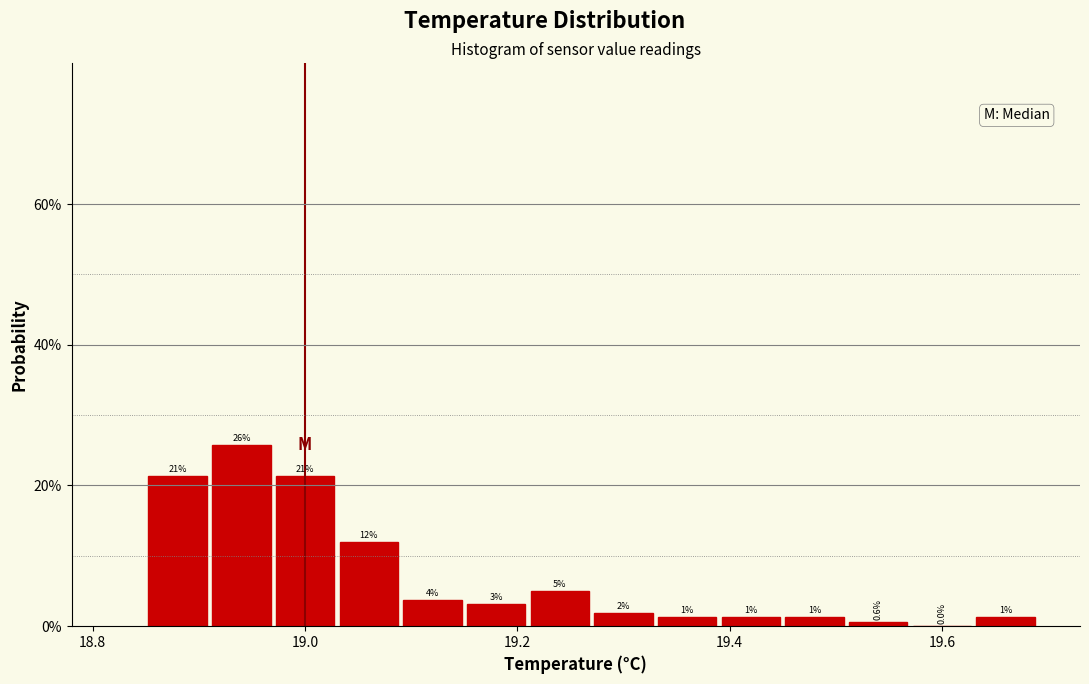

Around what value on the x-axis is the tallest bar? Give the approximate position of its centre, as read against the axis.

18.94